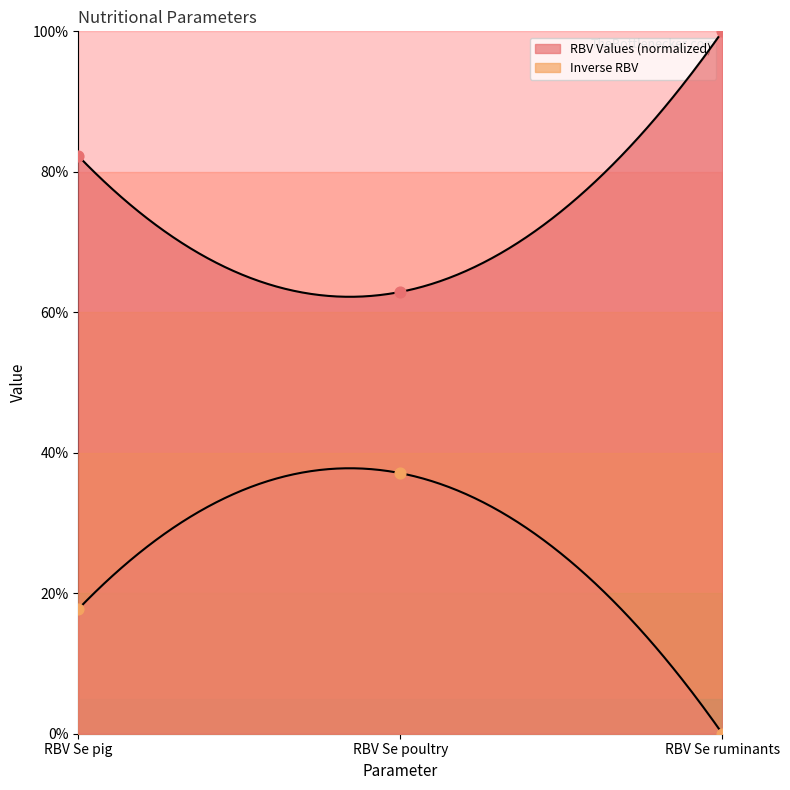

Which has a higher value, RBV Se poultry or RBV Se ruminants?

RBV Se ruminants